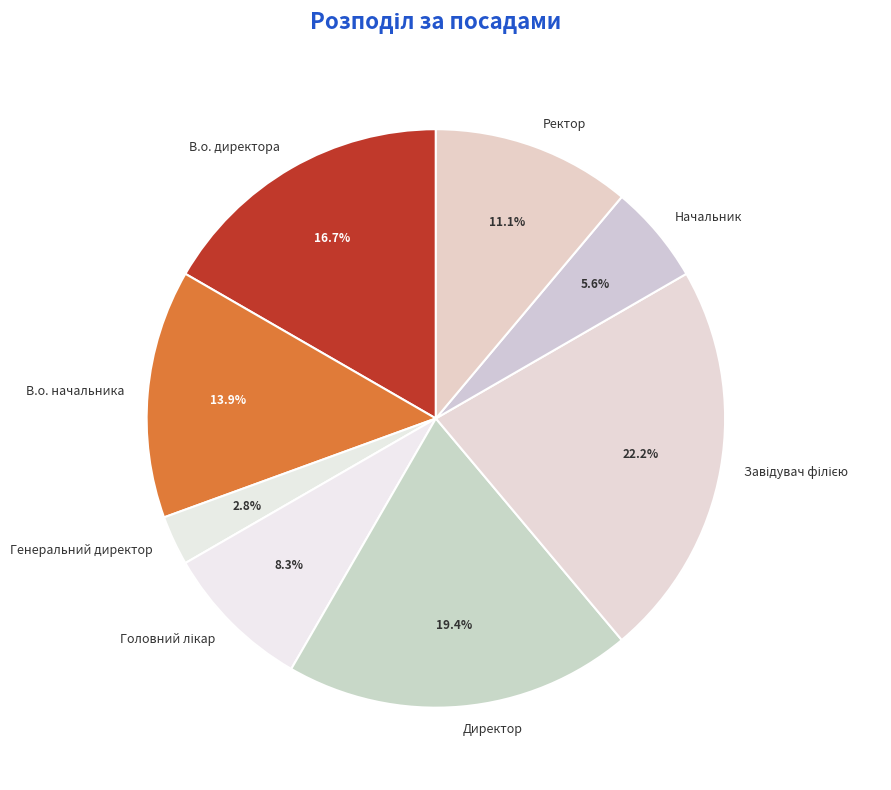

Which category has the smallest portion of the pie?

Генеральний директор